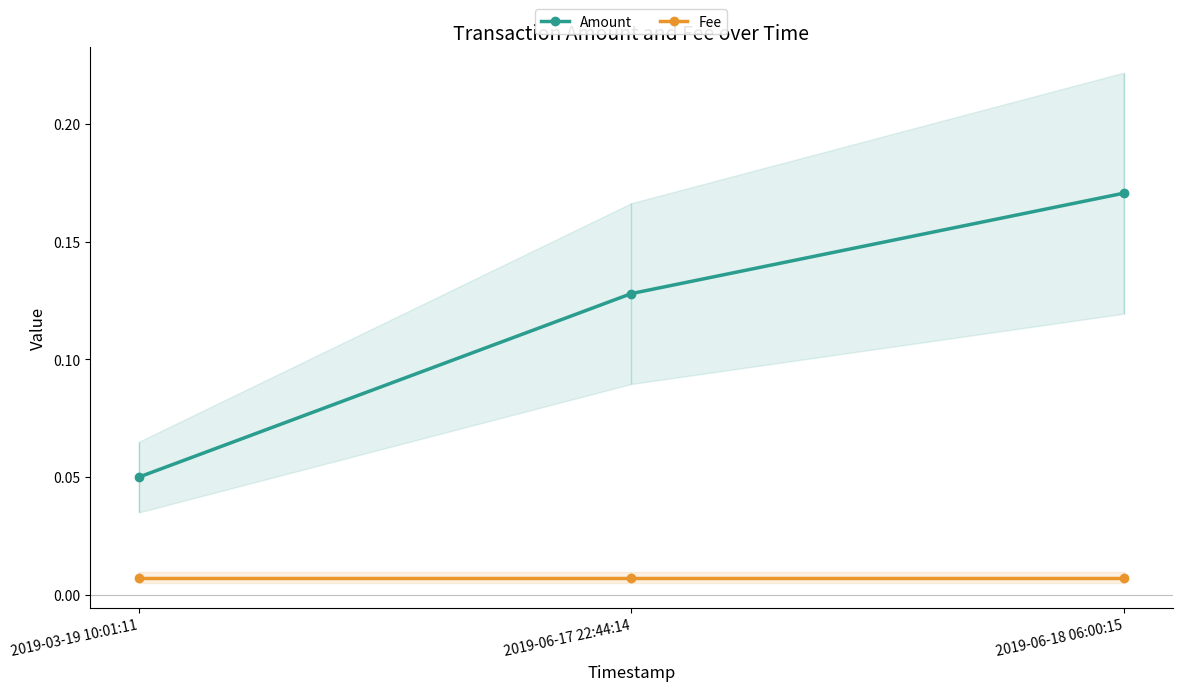

Count the number of data series in this chart.

2